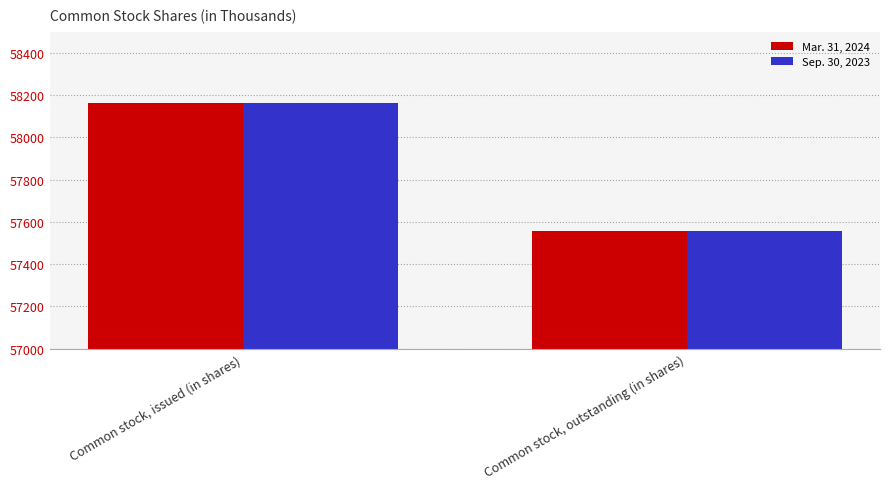

What are all the series names shown in the legend?

Mar. 31, 2024, Sep. 30, 2023